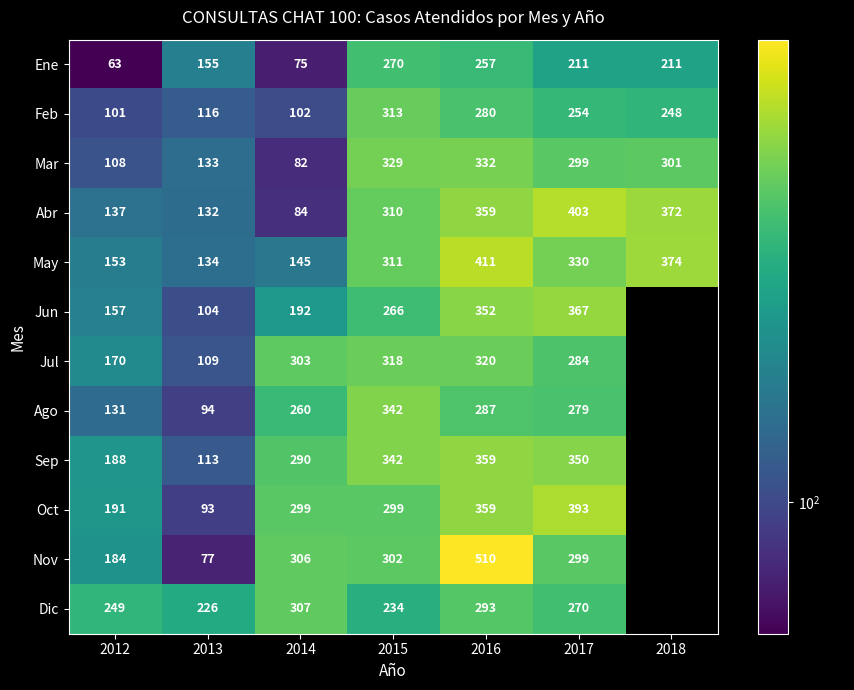

Is the value of Dic at 2012 greater than the value of Mar at 2018?

No